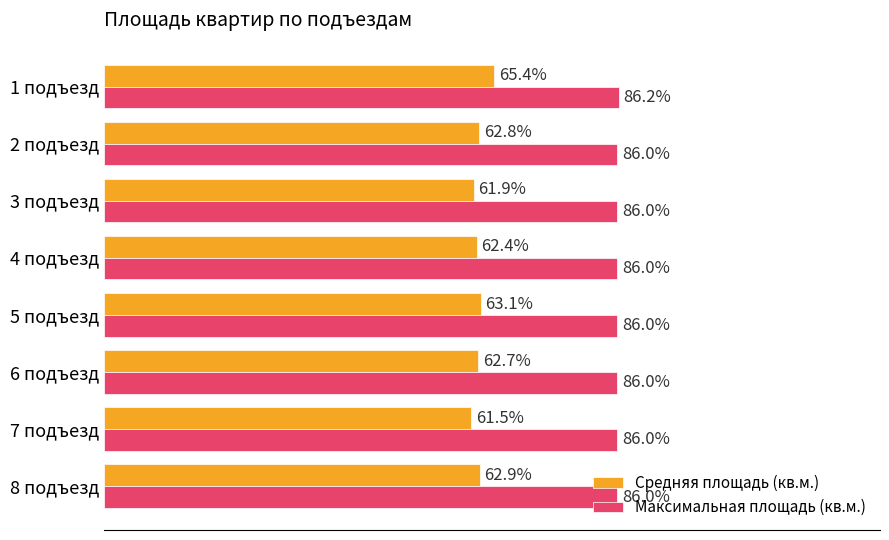

Rank the series by their average value, from lowest to highest.

Средняя площадь (кв.м.), Максимальная площадь (кв.м.)